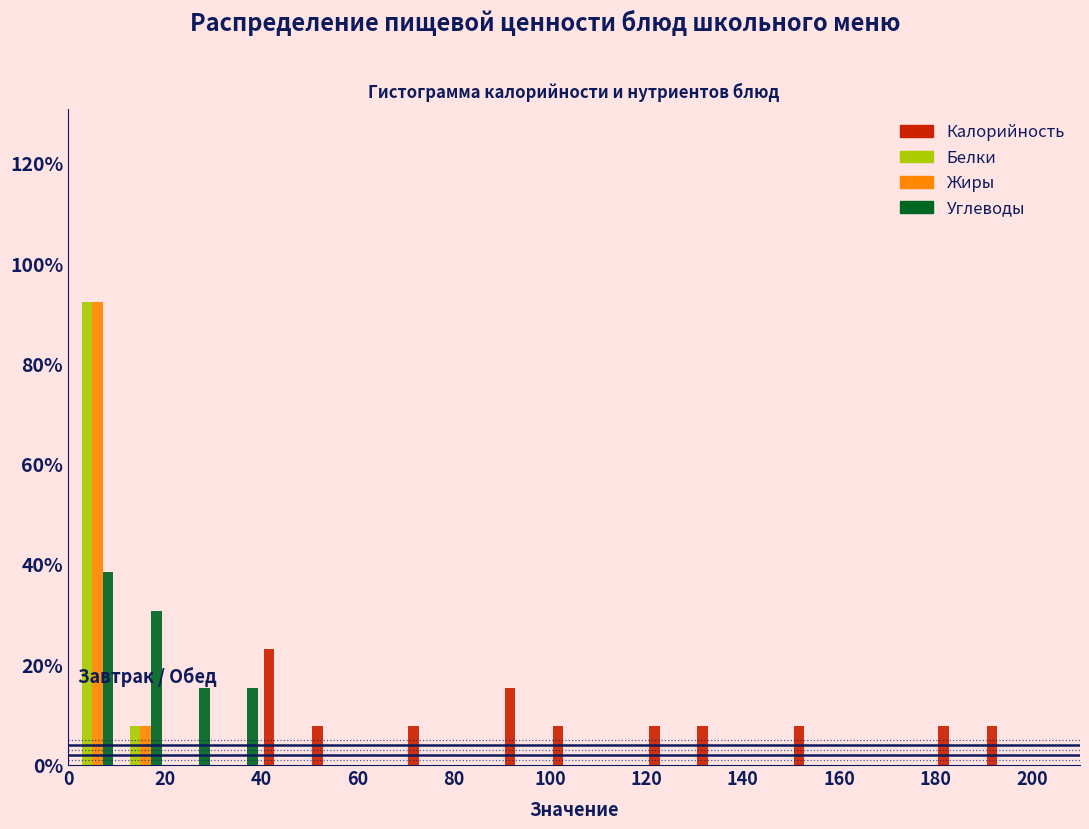

Reading left to right, transcribe this chart: for each range on the x-axis, give the height of each series' bar. The values are not printed on the chart, so give them approximately, as read against the axis.

0 to 10: Калорийность=0	Белки=92	Жиры=92	Углеводы=38
10 to 20: Калорийность=0	Белки=8	Жиры=8	Углеводы=30
20 to 30: Калорийность=0	Белки=0	Жиры=0	Углеводы=16
30 to 40: Калорийность=0	Белки=0	Жиры=0	Углеводы=16
40 to 50: Калорийность=24	Белки=0	Жиры=0	Углеводы=0
50 to 60: Калорийность=8	Белки=0	Жиры=0	Углеводы=0
60 to 70: Калорийность=0	Белки=0	Жиры=0	Углеводы=0
70 to 80: Калорийность=8	Белки=0	Жиры=0	Углеводы=0
80 to 90: Калорийность=0	Белки=0	Жиры=0	Углеводы=0
90 to 100: Калорийность=16	Белки=0	Жиры=0	Углеводы=0
100 to 110: Калорийность=8	Белки=0	Жиры=0	Углеводы=0
110 to 120: Калорийность=0	Белки=0	Жиры=0	Углеводы=0
120 to 130: Калорийность=8	Белки=0	Жиры=0	Углеводы=0
130 to 140: Калорийность=8	Белки=0	Жиры=0	Углеводы=0
140 to 150: Калорийность=0	Белки=0	Жиры=0	Углеводы=0
150 to 160: Калорийность=8	Белки=0	Жиры=0	Углеводы=0
160 to 170: Калорийность=0	Белки=0	Жиры=0	Углеводы=0
170 to 180: Калорийность=0	Белки=0	Жиры=0	Углеводы=0
180 to 190: Калорийность=8	Белки=0	Жиры=0	Углеводы=0
190 to 200: Калорийность=8	Белки=0	Жиры=0	Углеводы=0
200 to 210: Калорийность=0	Белки=0	Жиры=0	Углеводы=0